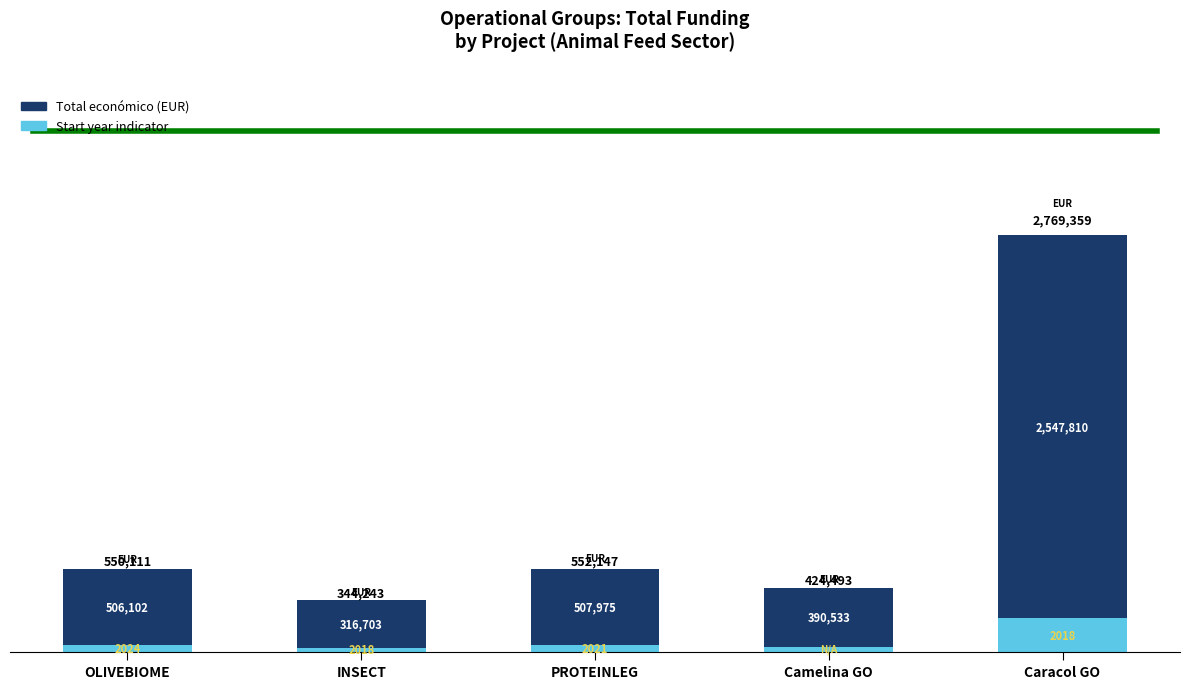

At which category is the sum across all series the highest?

Caracol GO